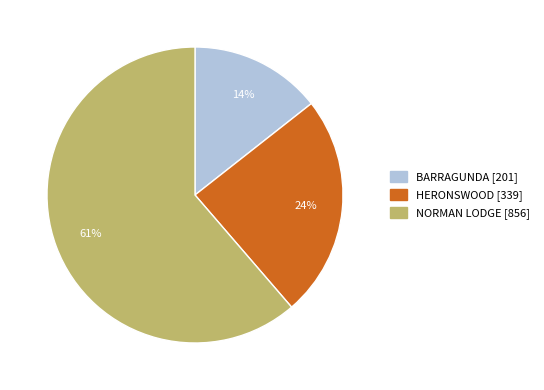

Does any single category account for the majority?

Yes